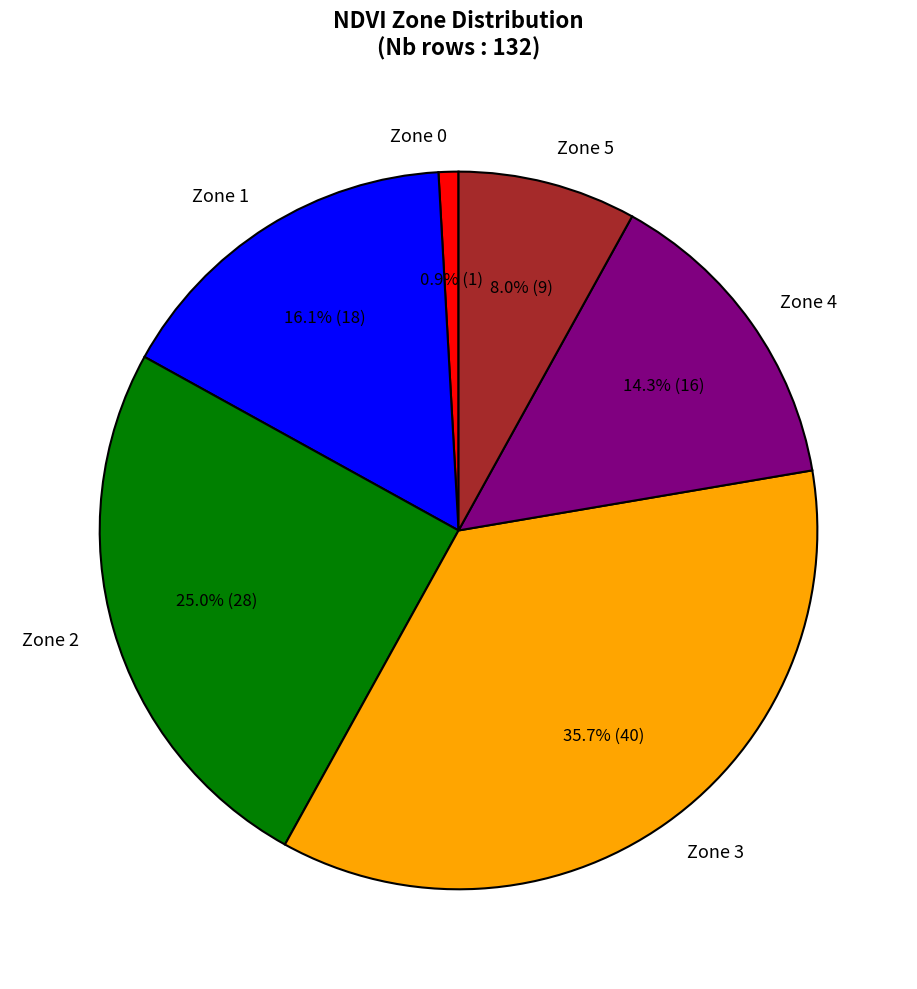

What is the largest slice in the pie chart?

Zone 3